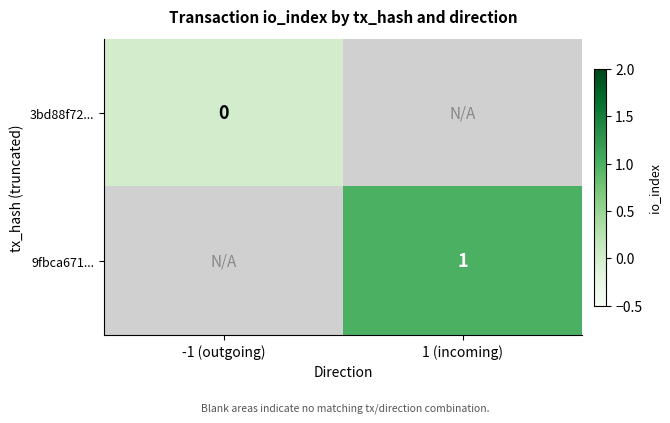

Is the value of 9fbca671... at 1 (incoming) greater than the value of 3bd88f72... at -1 (outgoing)?

Yes